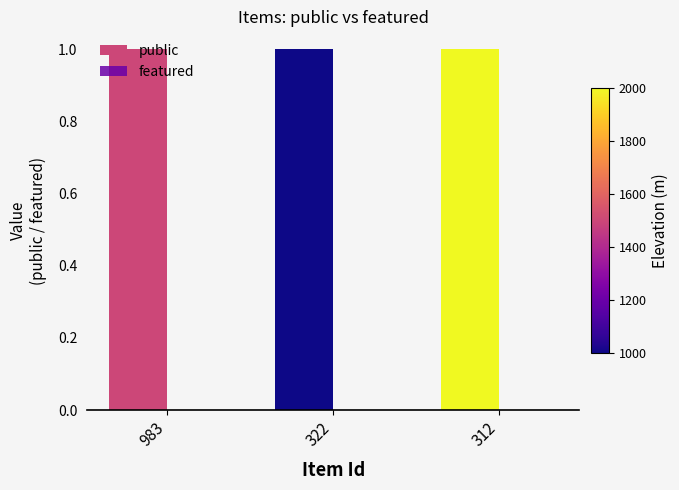

At how many categories does at least one series exceed 0?

3